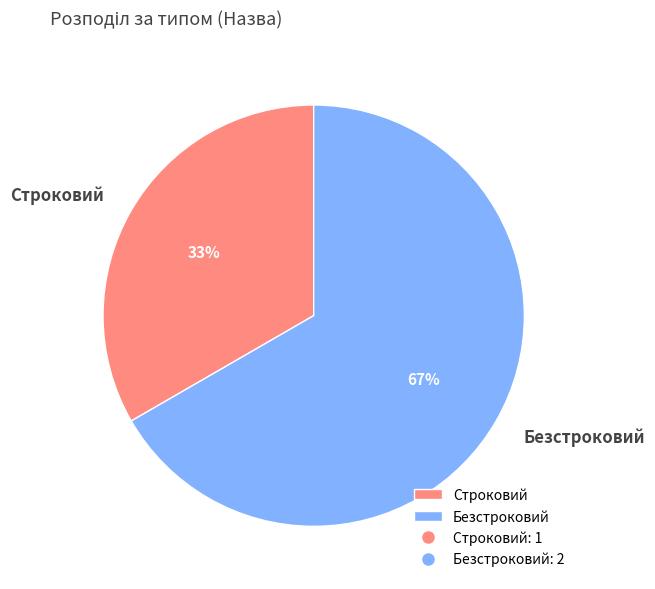

To the nearest percent, what is the combined percentage of Строковий and Безстроковий?

100%